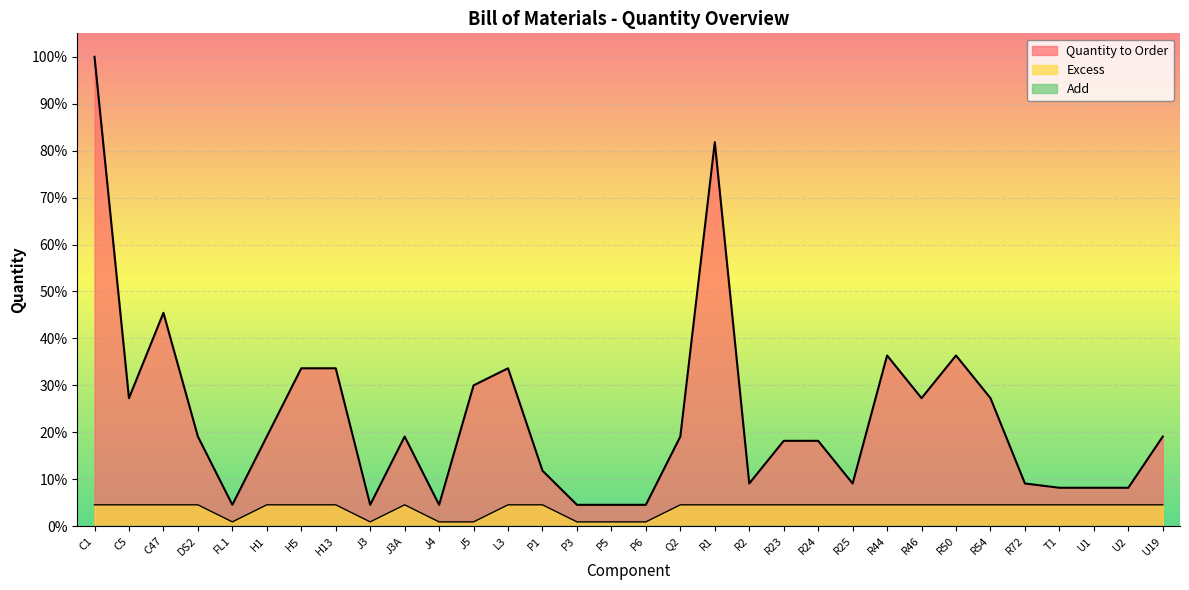

Which series has the widest spread of values?

Quantity to Order